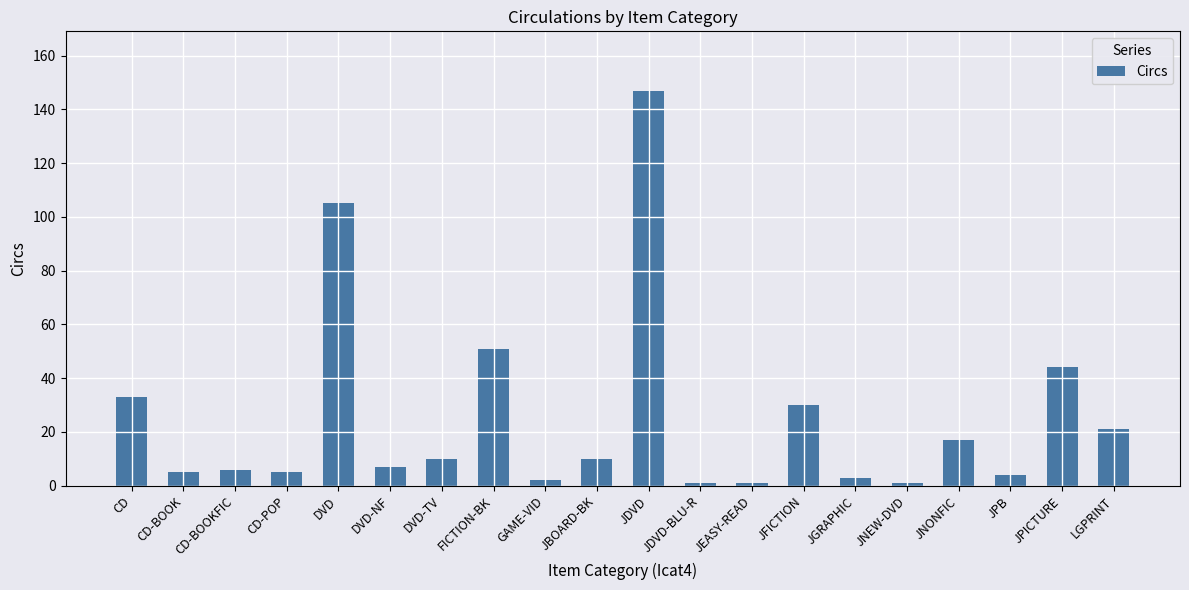

What is the average value?

25